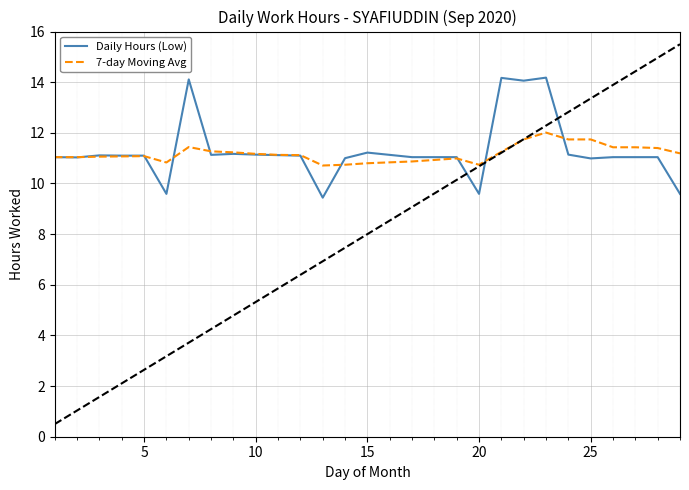

What is the maximum value shown in the chart?

14.2